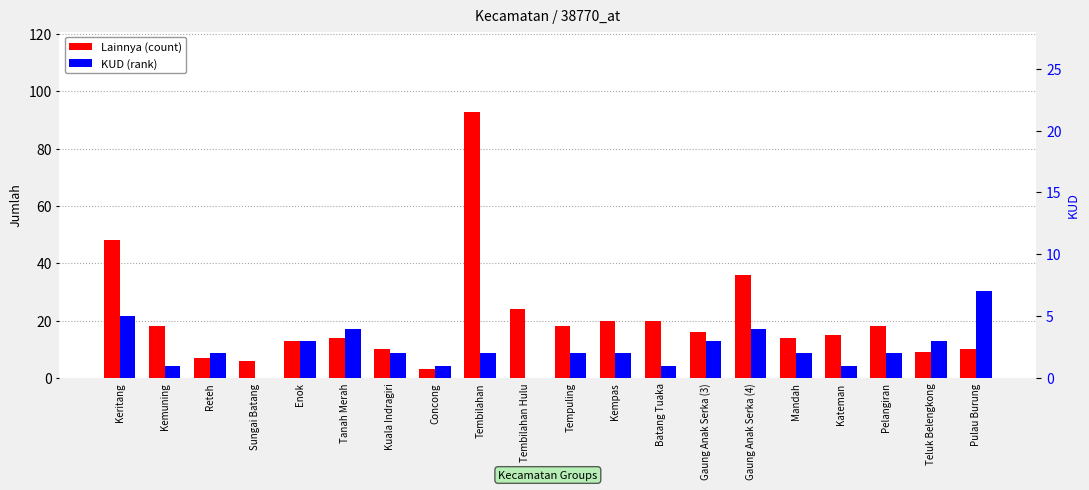

What position from the left is Tembilahan Hulu?

10